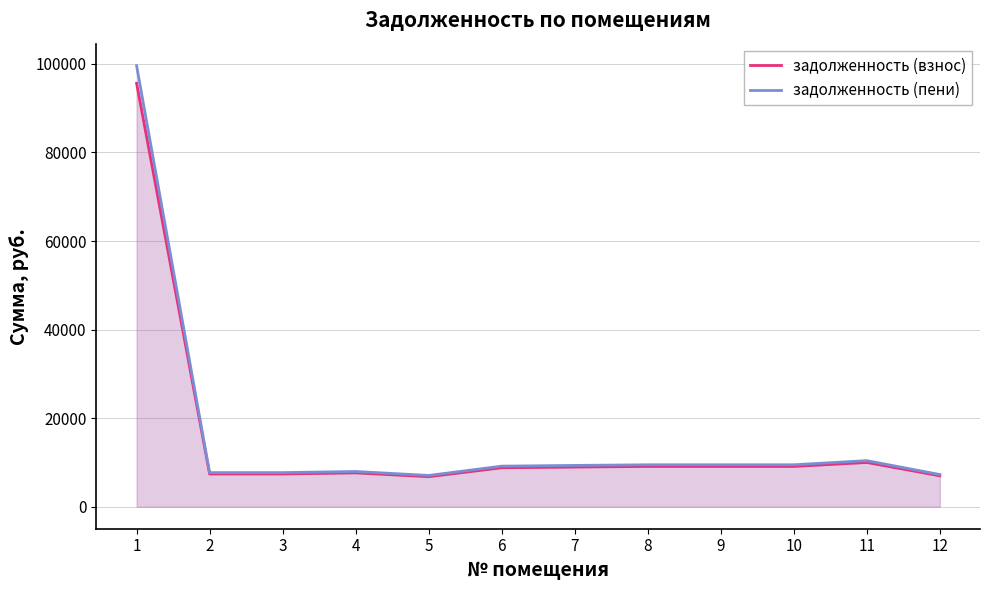

True or false: задолженность (пени) and задолженность (взнос) cross at least once.

False